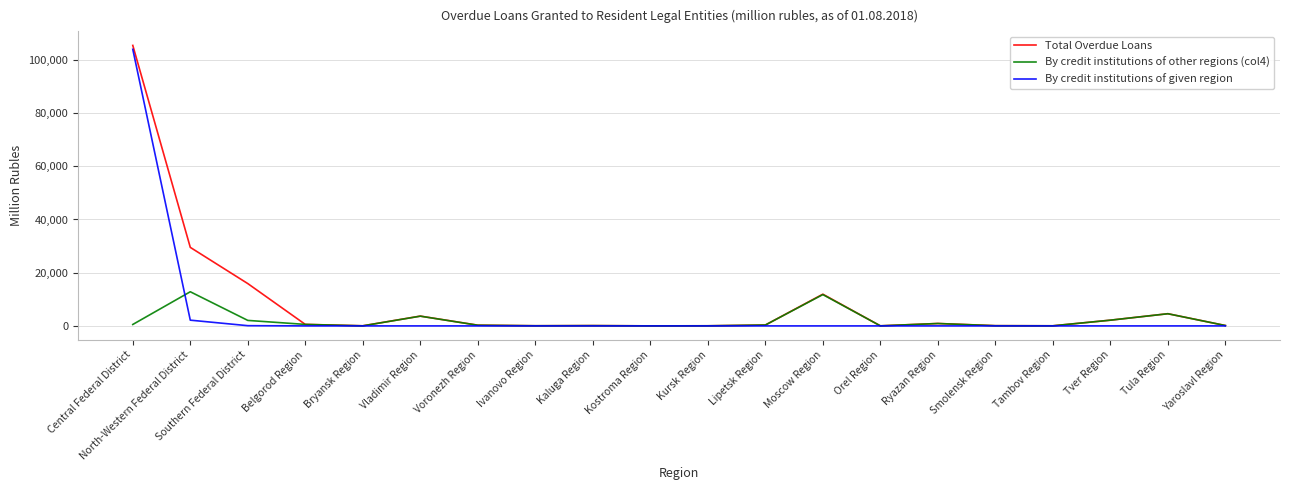

What is the difference between the Total Overdue Loans values at Central Federal District and Bryansk Region?

105411